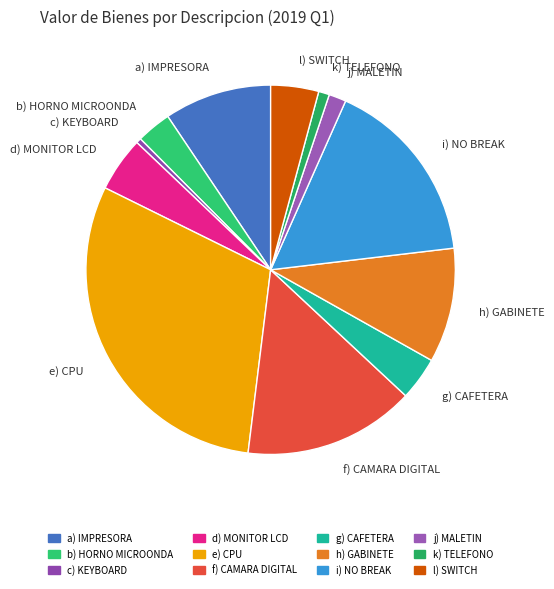

What is the smallest slice in the pie chart?

c) KEYBOARD